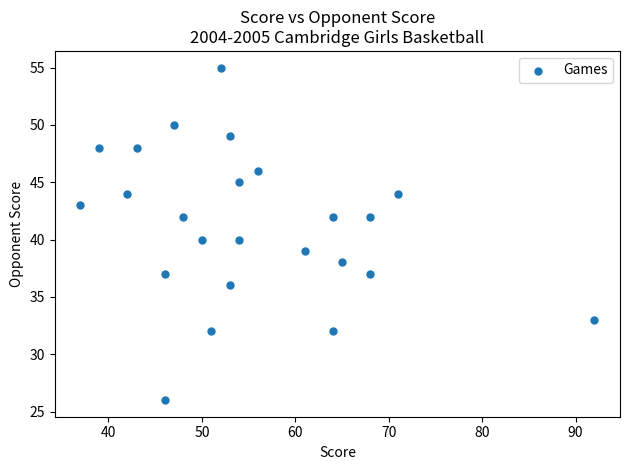

What is the range of Y values (max minus min)?

29